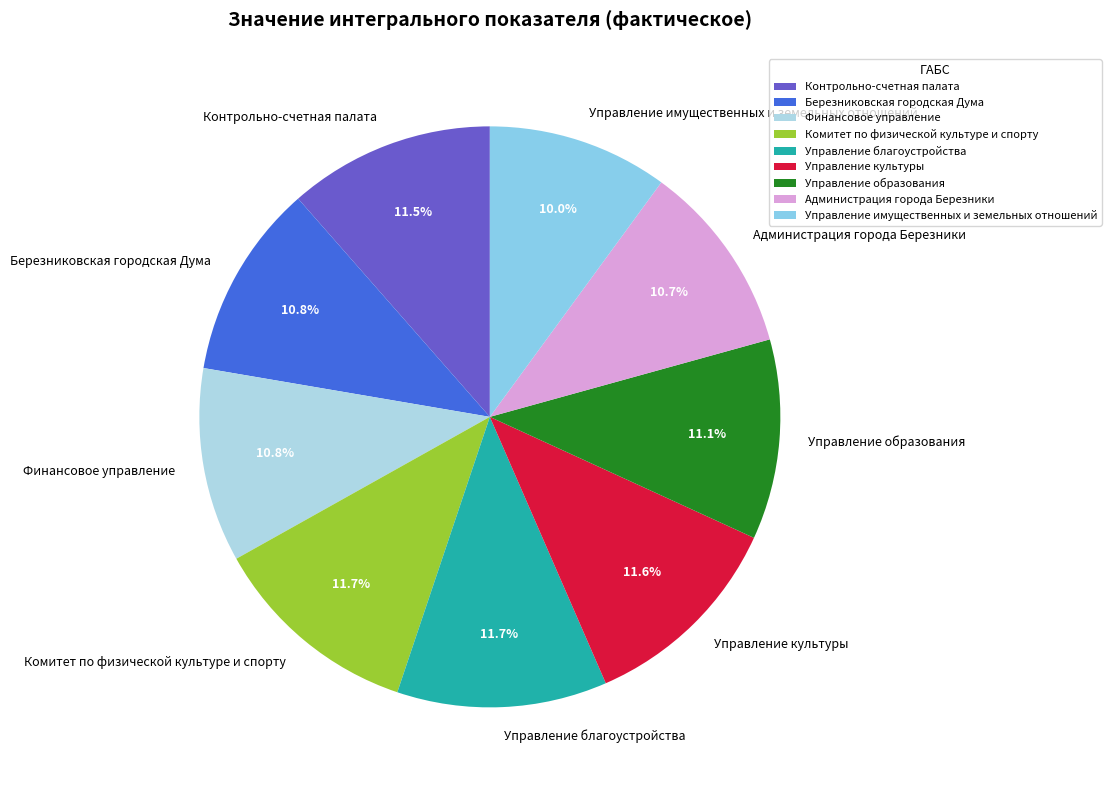

Count the number of slices in the pie.

9